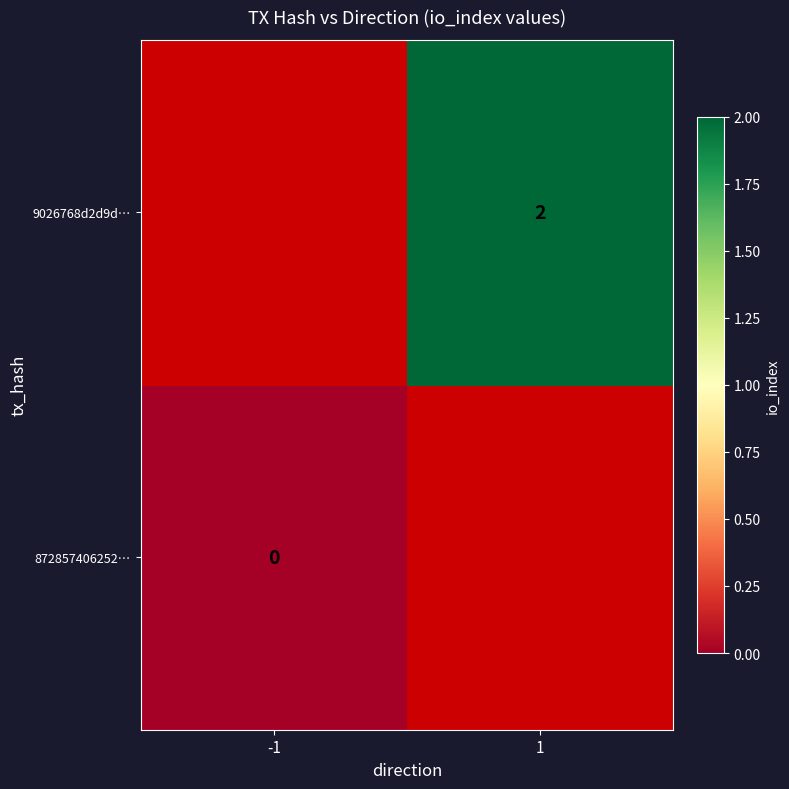

Is it true that 9026768d2d9d… equals 3 at 1?

False